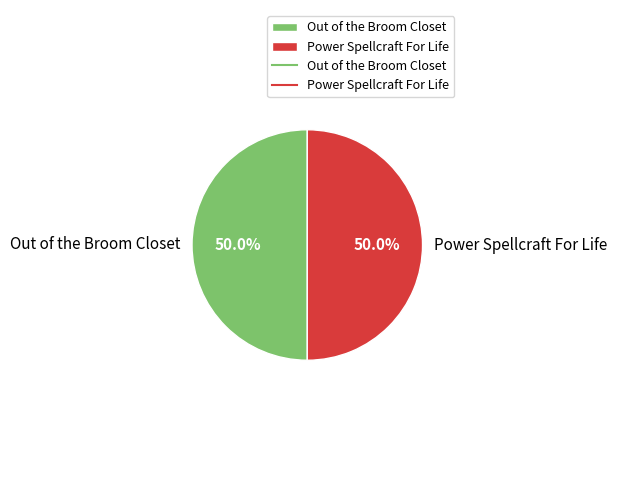

To the nearest percent, what portion does Out of the Broom Closet represent?

50%